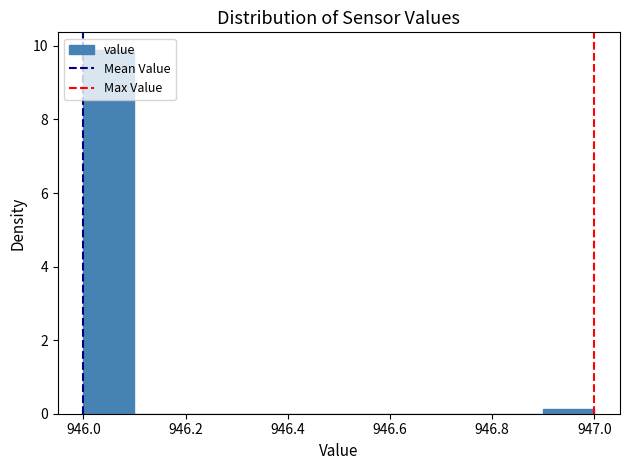

Over which range of the x-axis is the bar tallest?

946.0 to 946.1